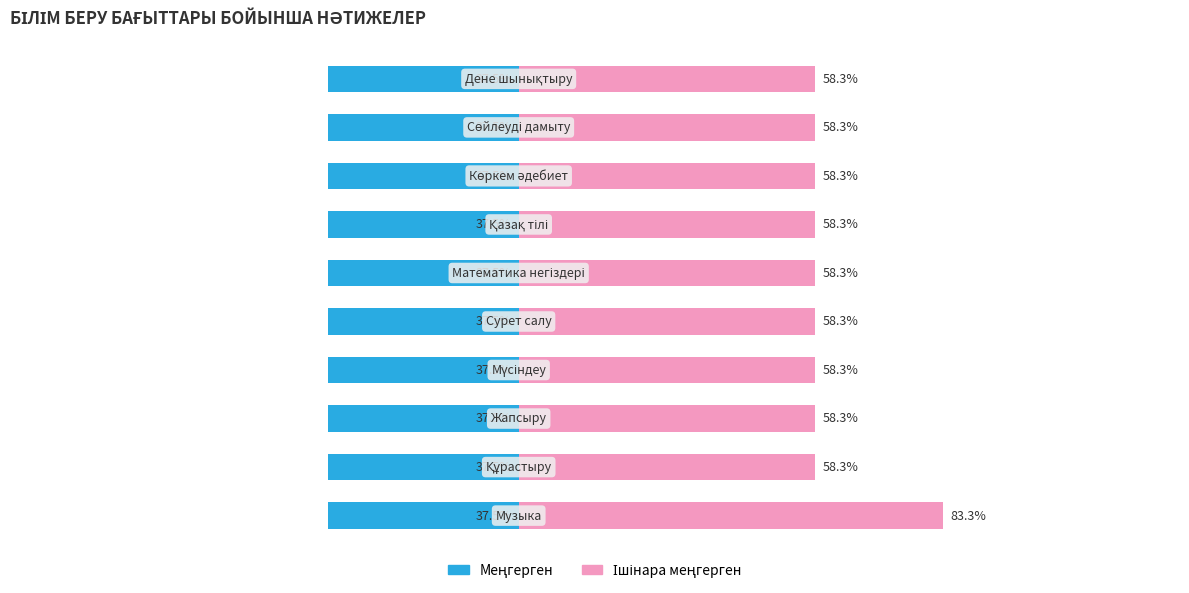

How many groups of bars are there?

10